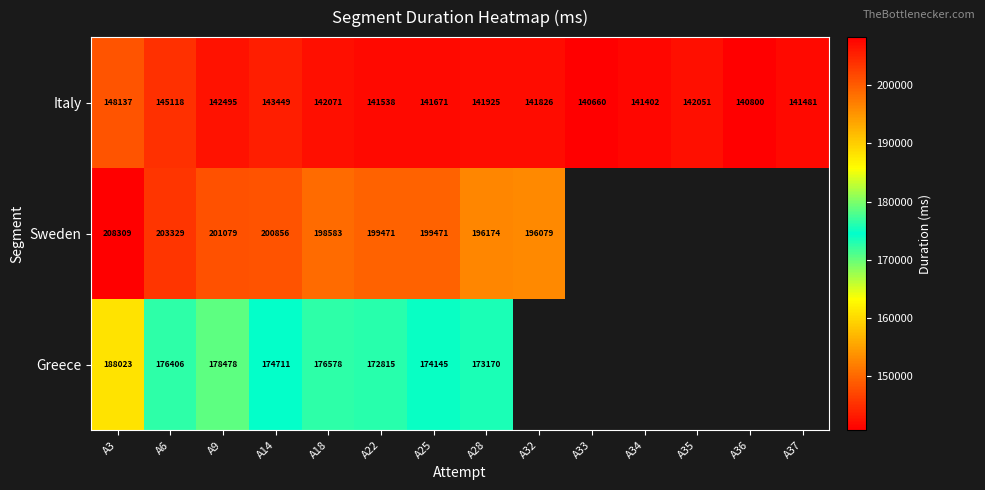

What is the minimum value for Italy?

140660